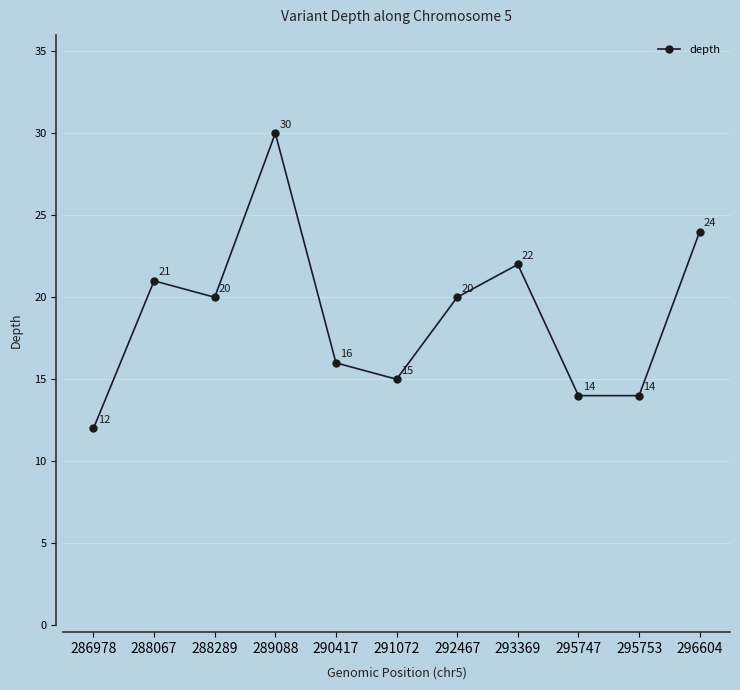

What is the change in value from 286978 to 288289?

+8